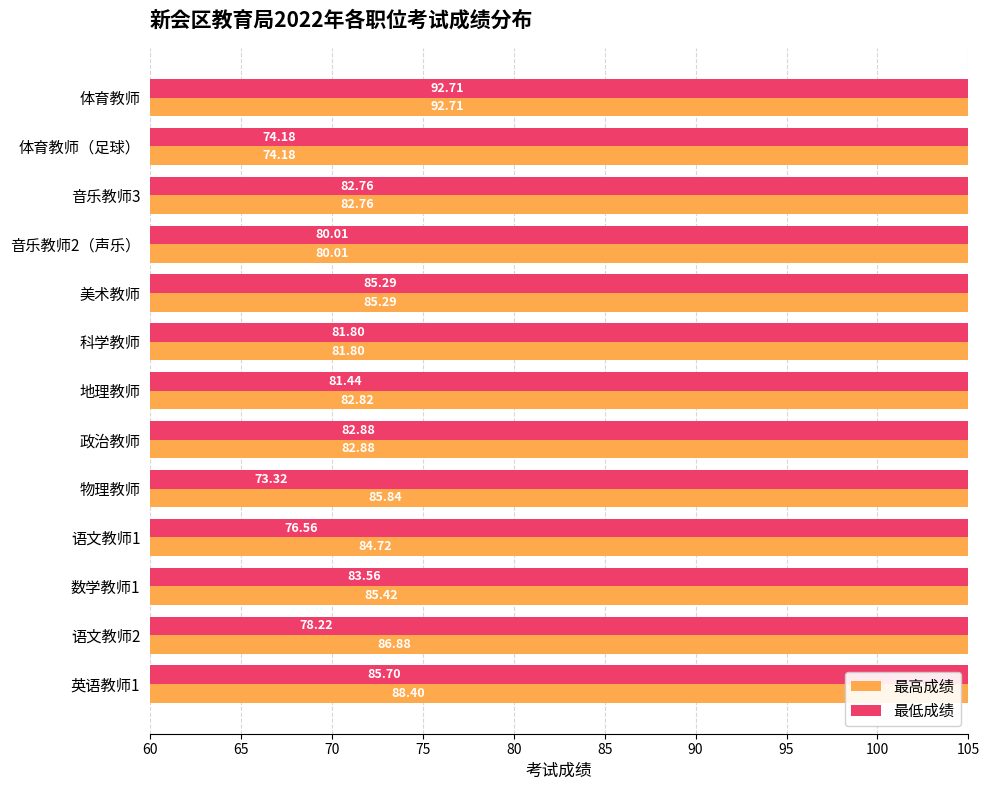

True or false: 最低成绩 has a value of 92.7 at 体育教师.

True